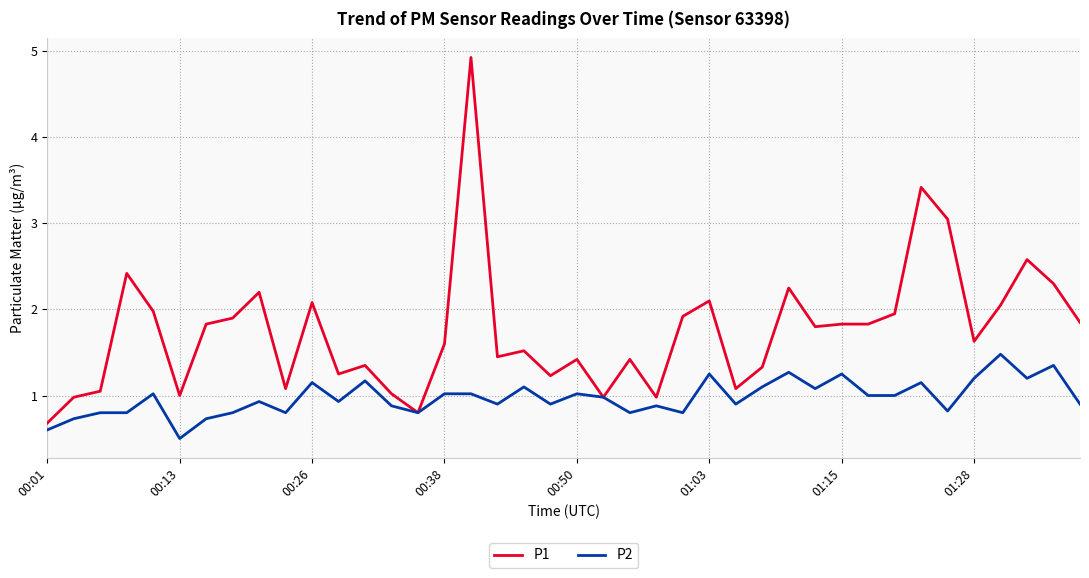

Which series has the widest spread of values?

P1